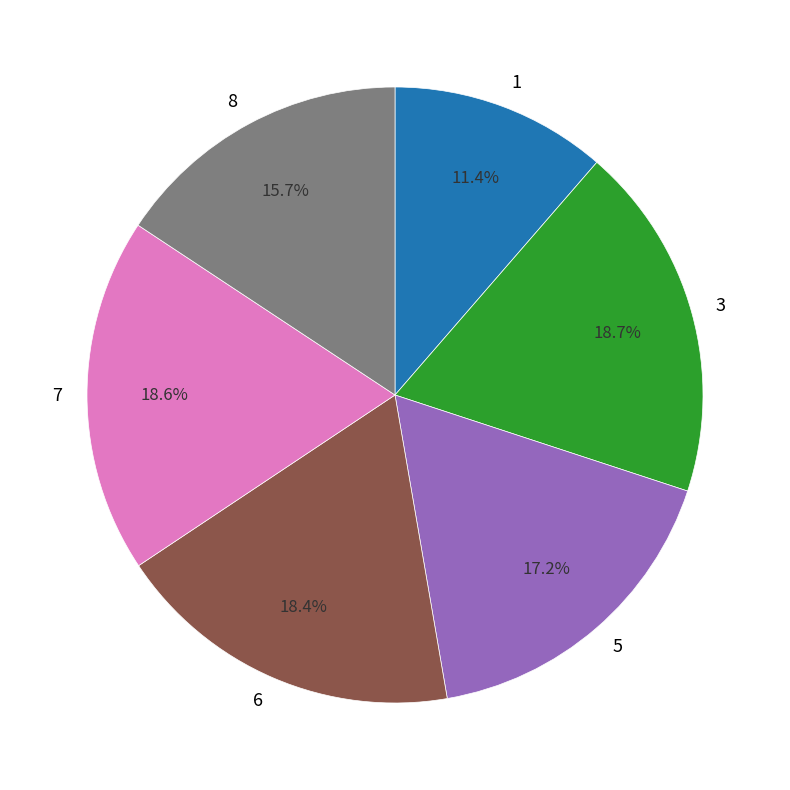

Is the sum of 5 and 3 greater than half?

No